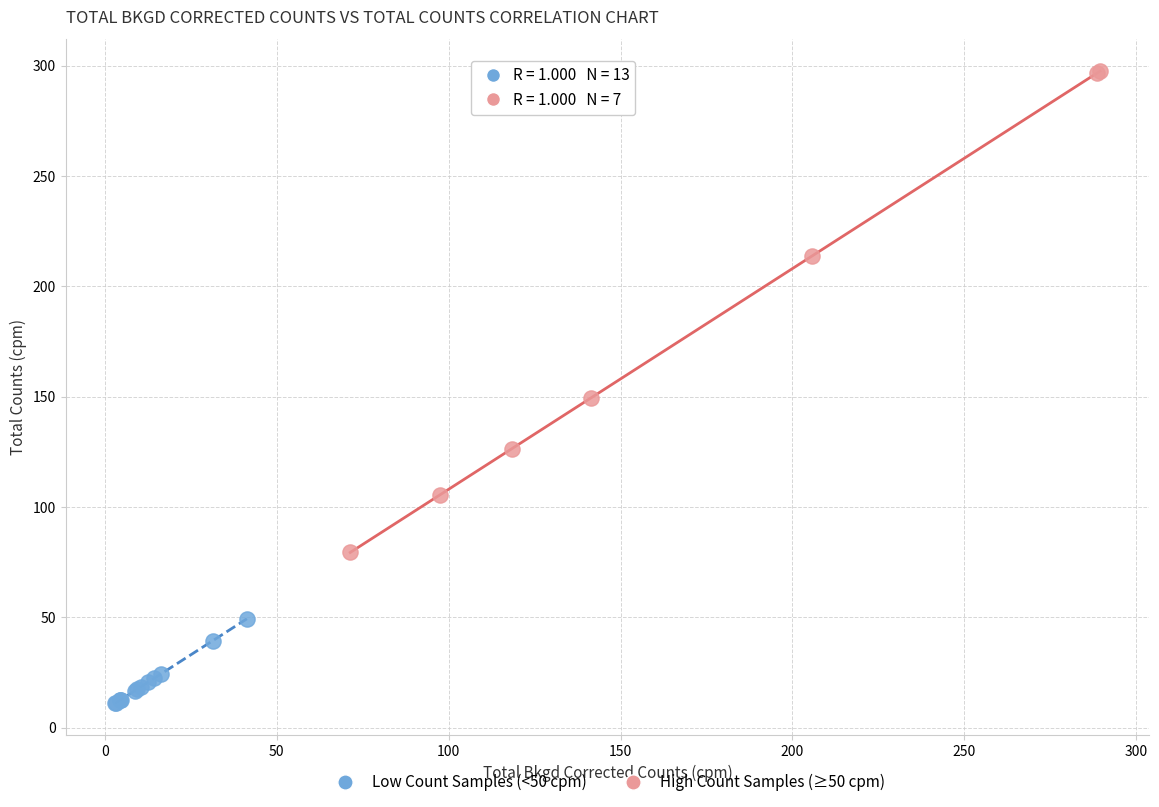

Which series has the largest Y range (max minus min)?

High Count Samples (≥50 cpm)